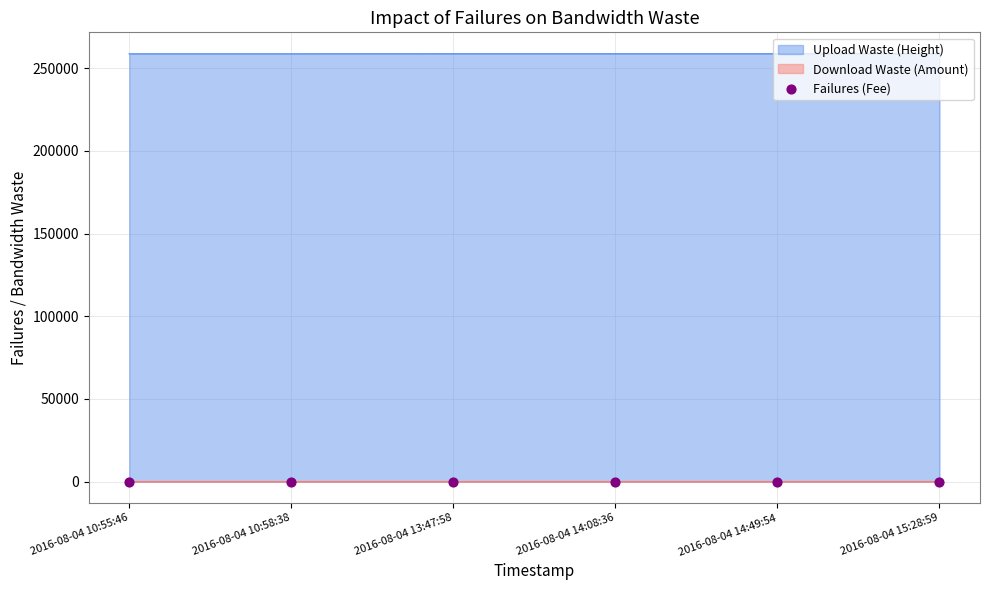

Which series reaches the minimum Y coordinate?

Download Waste (Amount)